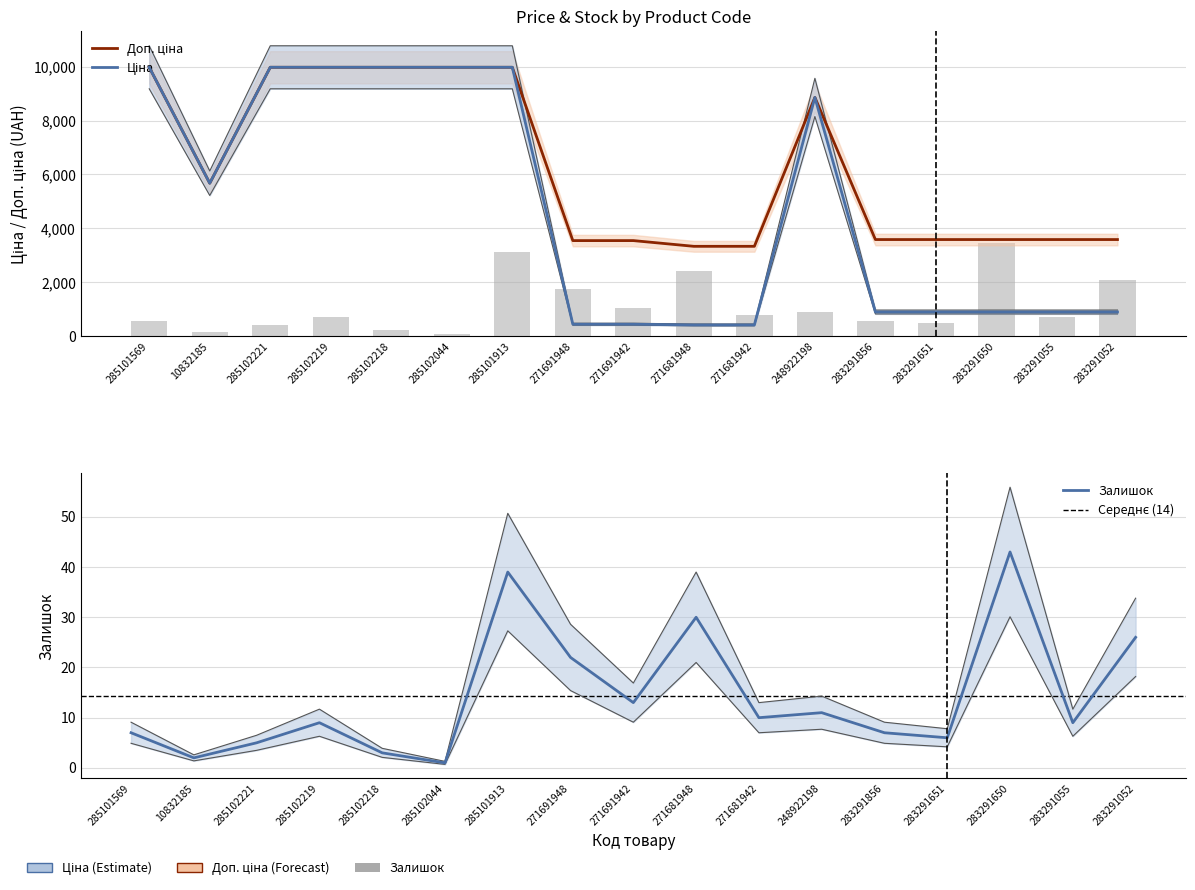

Rank the series by their average value, from lowest to highest.

Залишок, Ціна, Доп. ціна